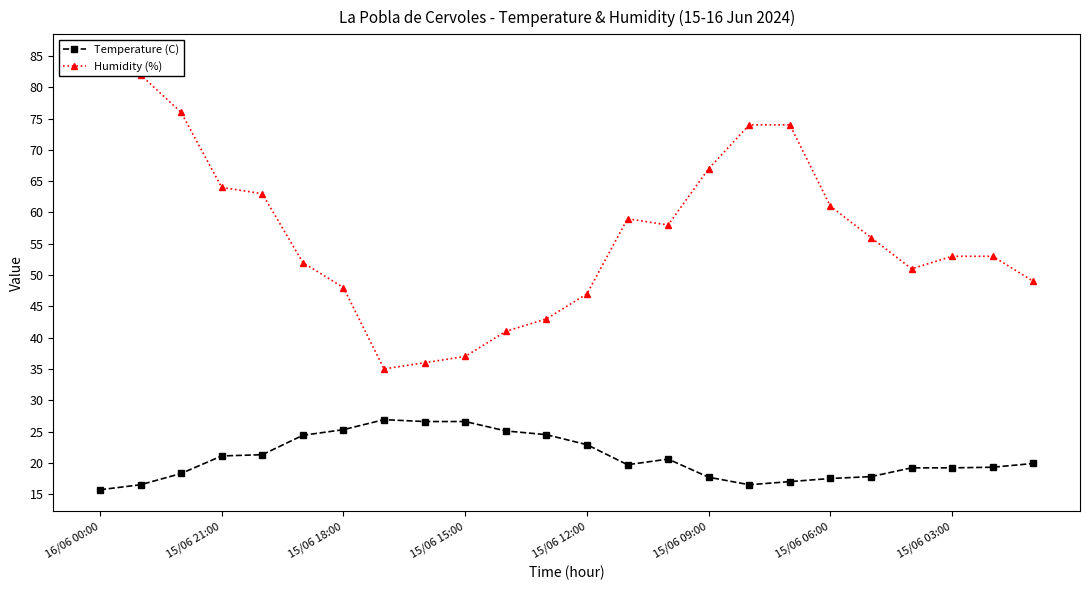

Which series has the largest total across all categories?

Humidity (%)